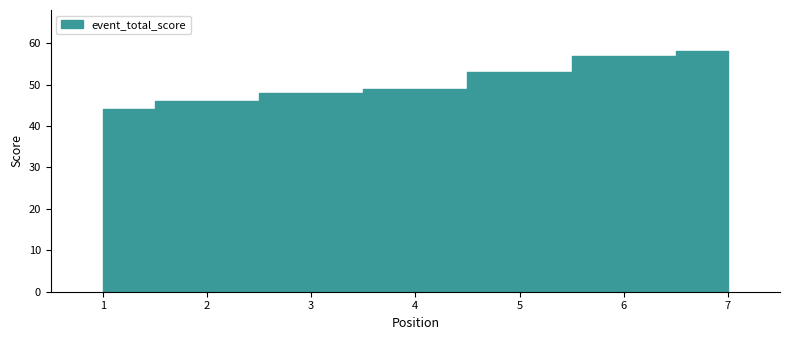

How many data points does each series have?

7